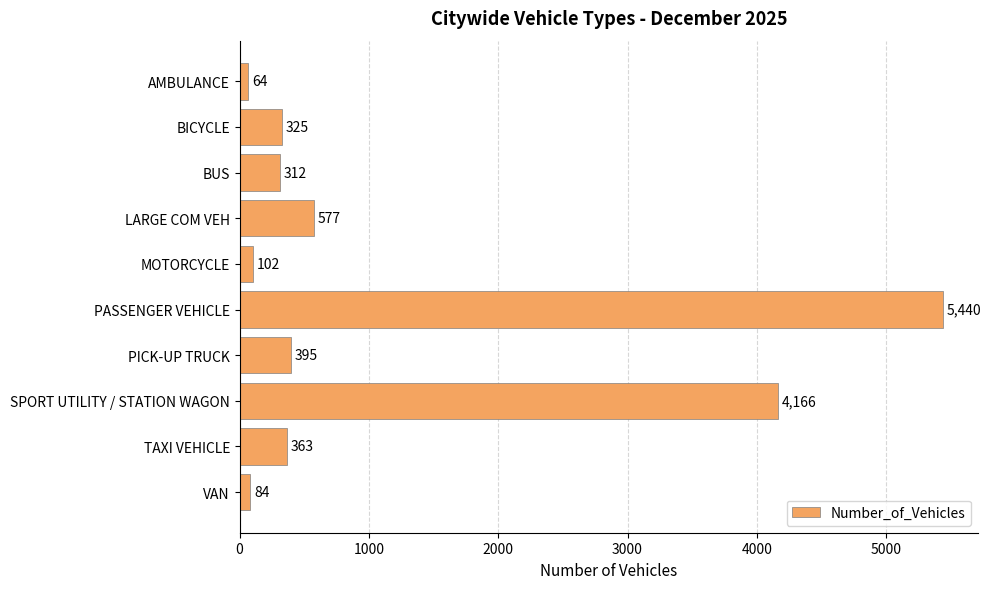

Reading top to bottom, extract all data points from this chart.

AMBULANCE=64	BICYCLE=325	BUS=312	LARGE COM VEH=577	MOTORCYCLE=102	PASSENGER VEHICLE=5440	PICK-UP TRUCK=395	SPORT UTILITY / STATION WAGON=4166	TAXI VEHICLE=363	VAN=84